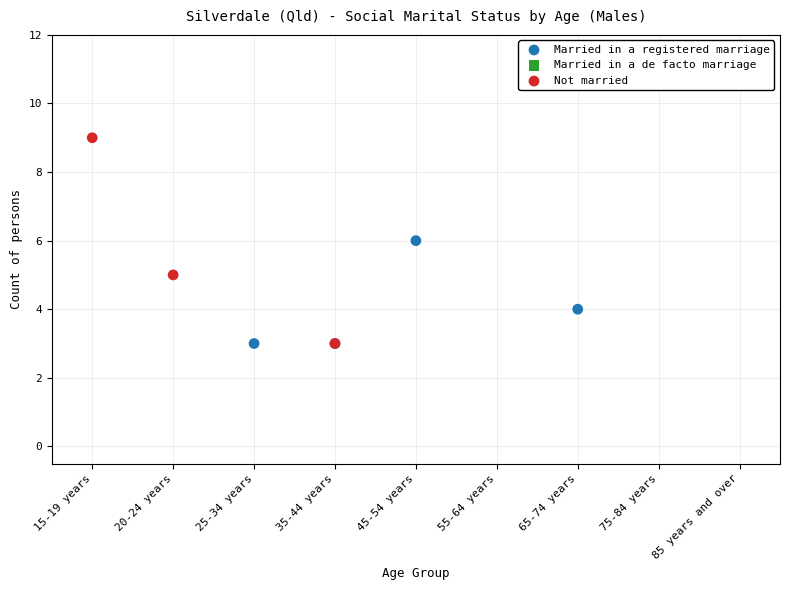

Which series has the widest spread of Y values?

Not married